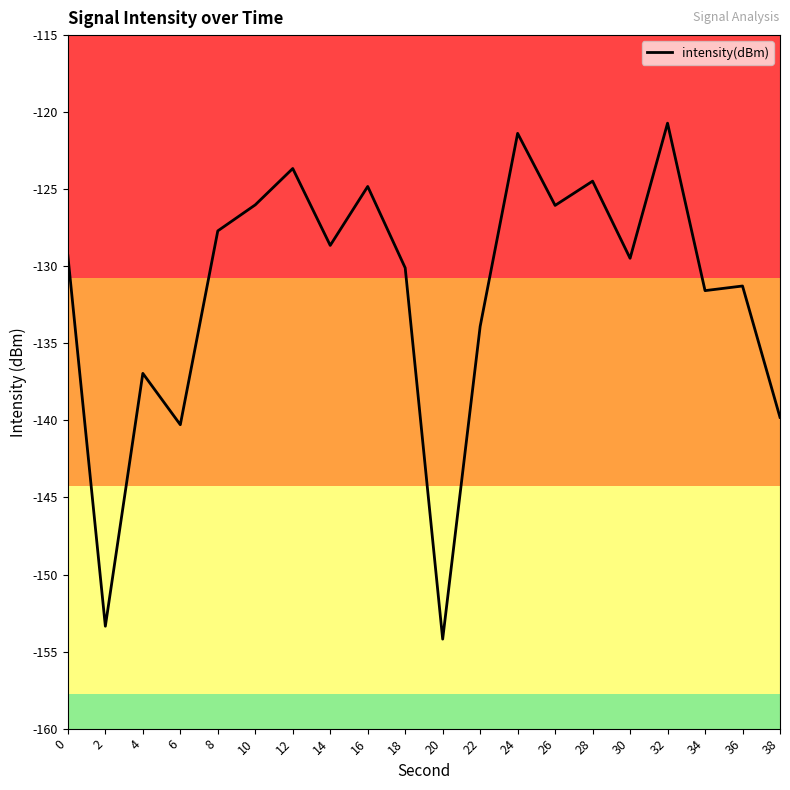

Where is the first local minimum?

2